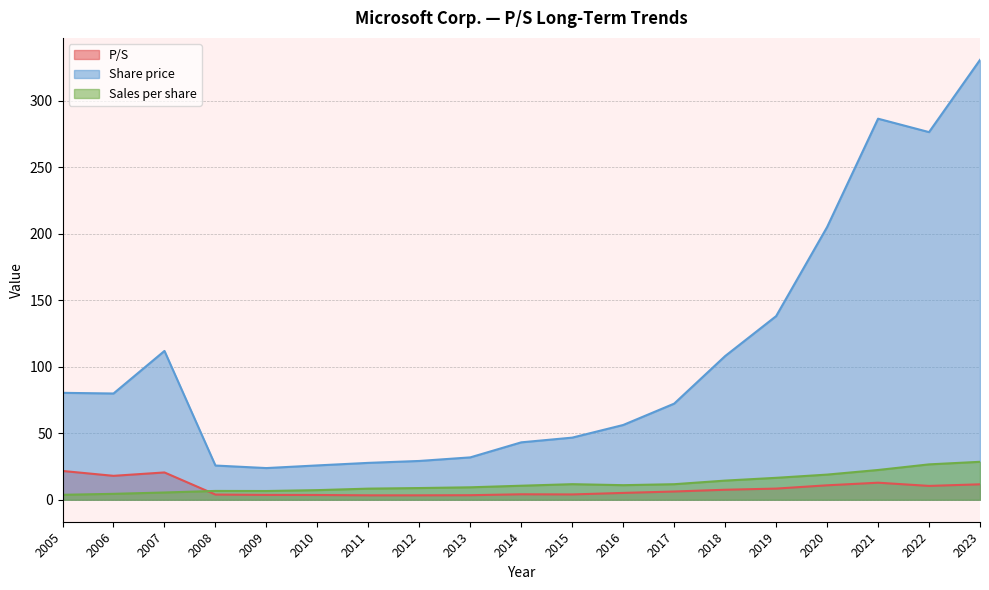

The Sales per share series shows 26.6 at 2022. True or false?

True